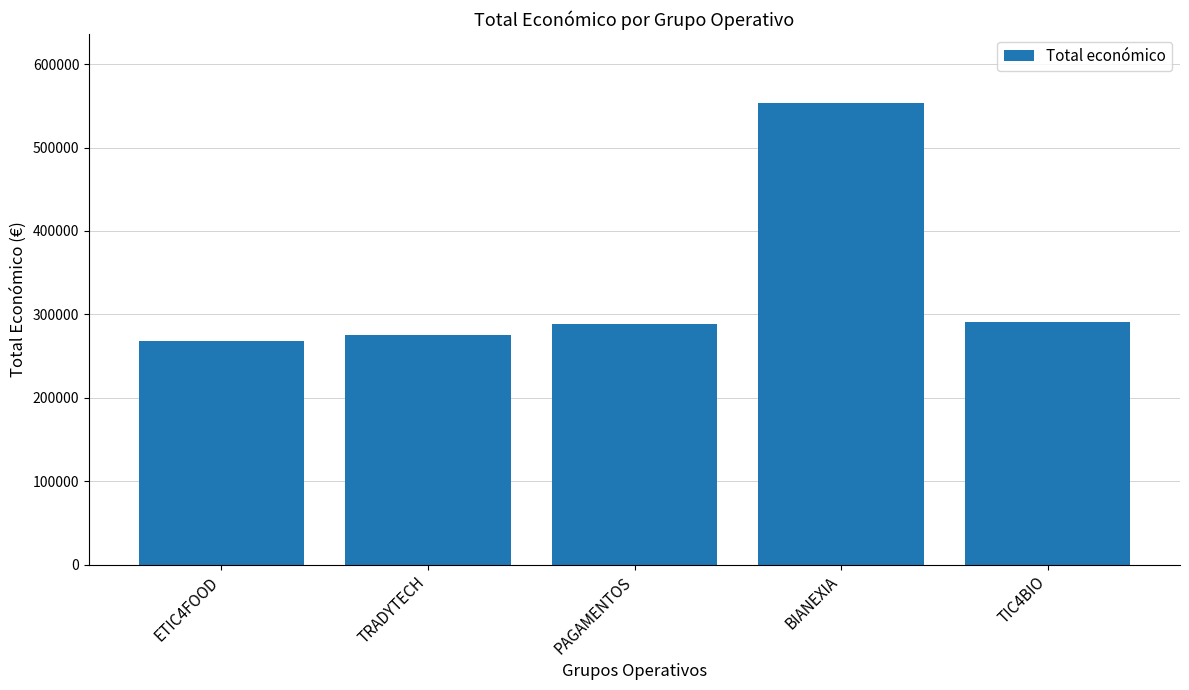

What is the difference between the second highest and second lowest values?

16084